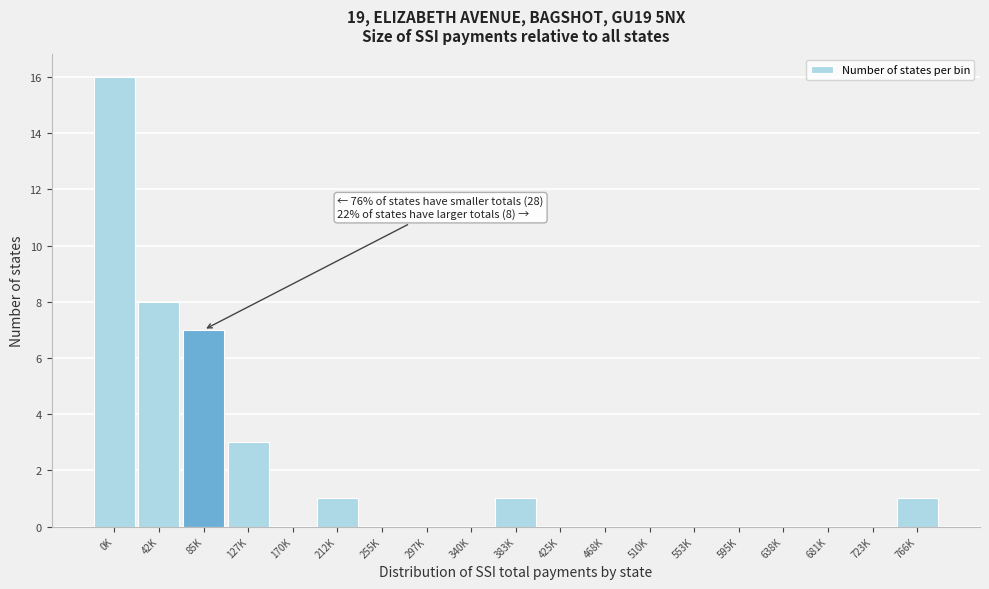

Reading left to right, transcribe all the data shown in this chart.

0K=16	42K=8	85K=7	127K=3	170K=0	212K=1	255K=0	297K=0	340K=0	383K=1	425K=0	468K=0	510K=0	553K=0	595K=0	638K=0	681K=0	723K=0	766K=1